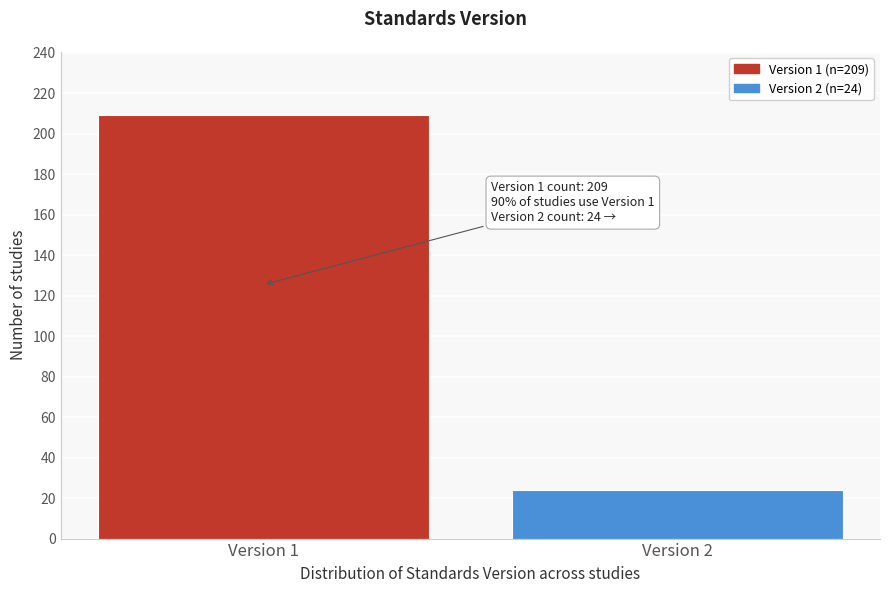

Reading left to right, list all the values displayed in this chart.

Version 1=209	Version 2=24